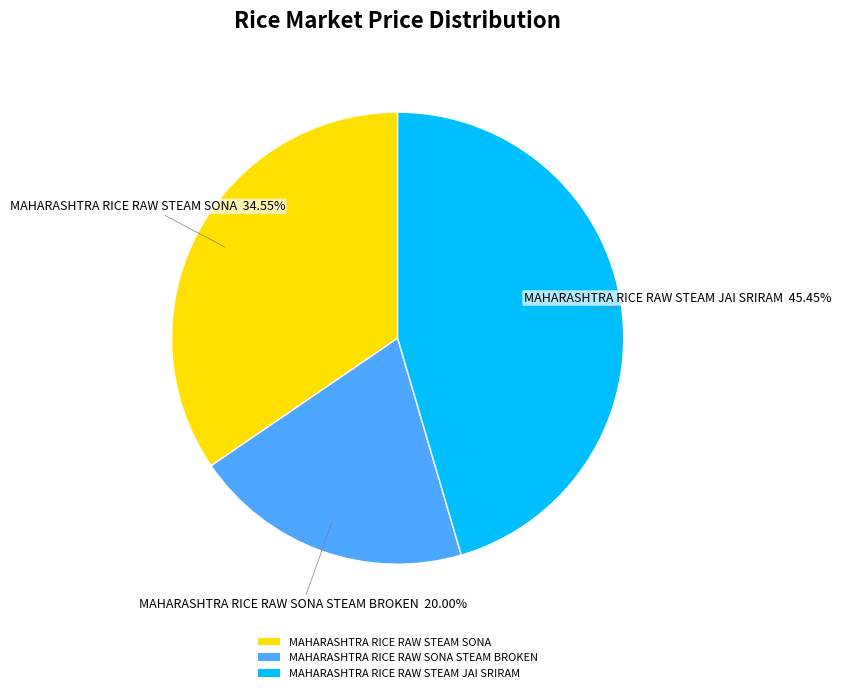

The MAHARASHTRA RICE RAW STEAM JAI SRIRAM slice represents 32% of the pie. True or false?

False